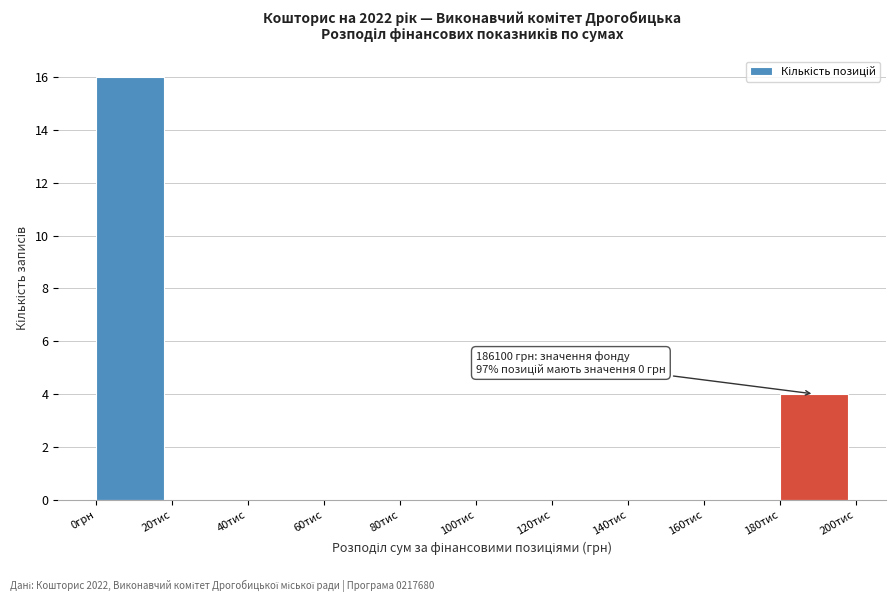

Reading left to right, transcribe all the data shown in this chart.

0грн=16	20тис=0	40тис=0	60тис=0	80тис=0	100тис=0	120тис=0	140тис=0	160тис=0	180тис=4